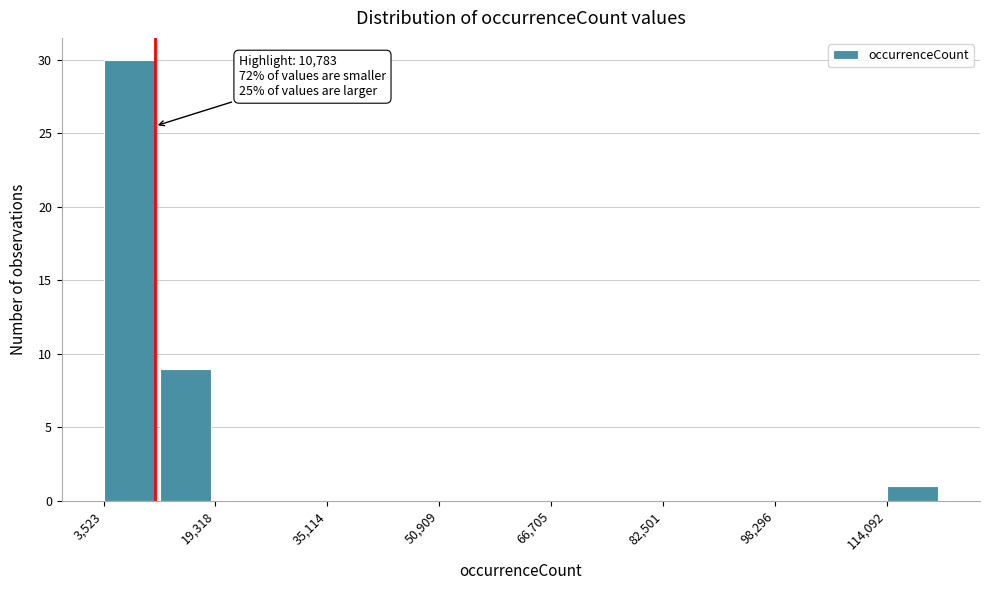

Read against the x-axis, roughly where is the centre of the tallest bar?

8000